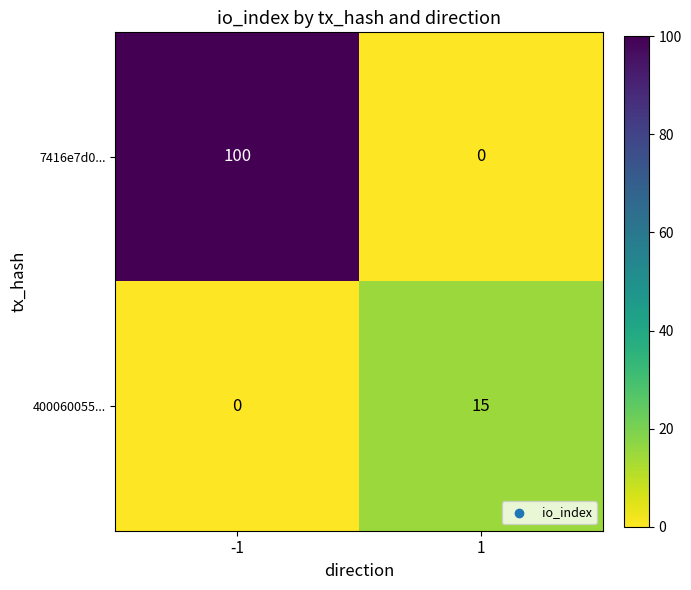

What is the greatest value displayed?

100